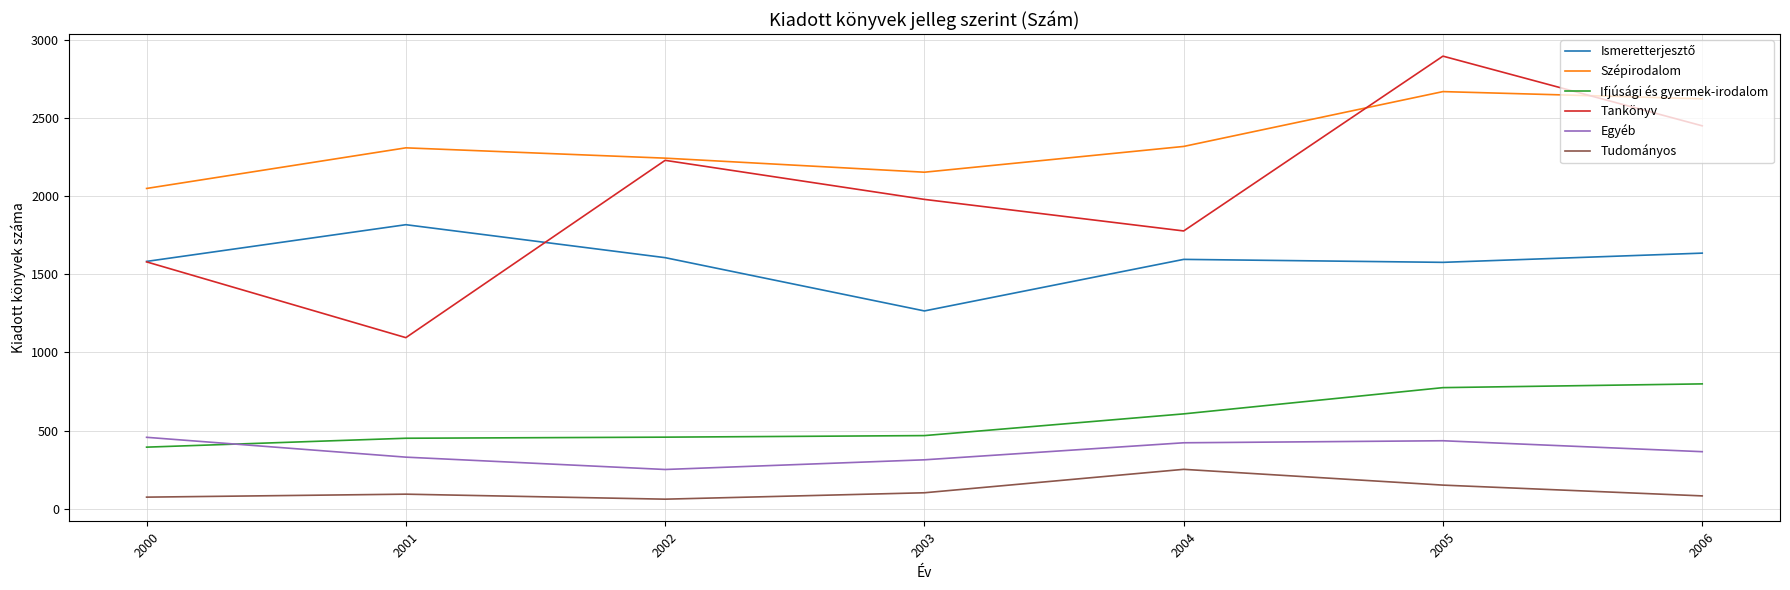

True or false: Tudományos and Egyéb cross at least once.

False